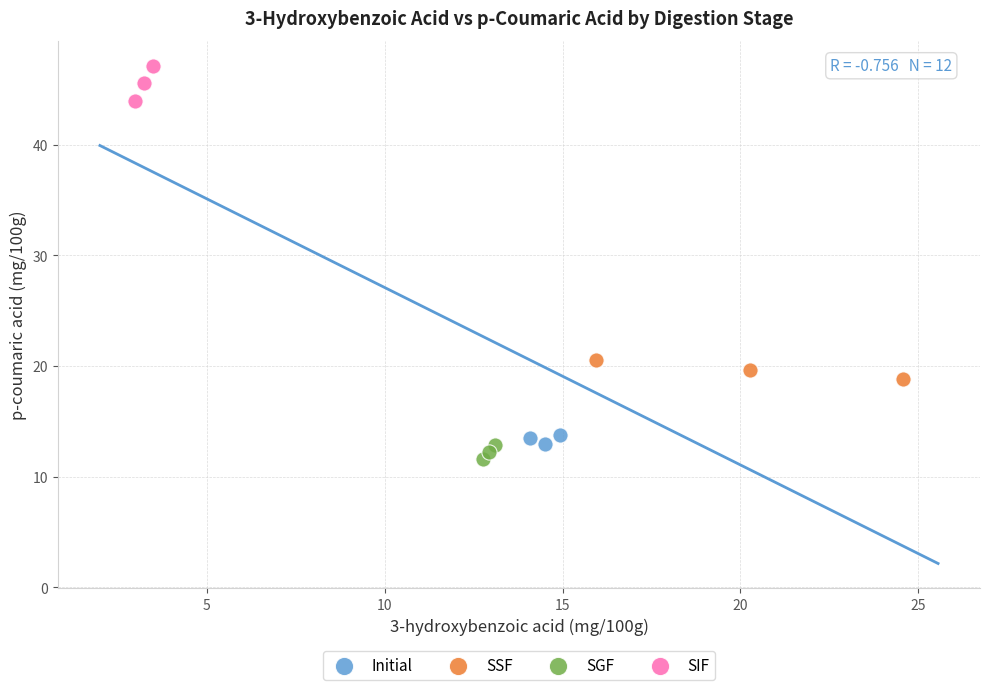

Which series has the largest Y range (max minus min)?

SIF